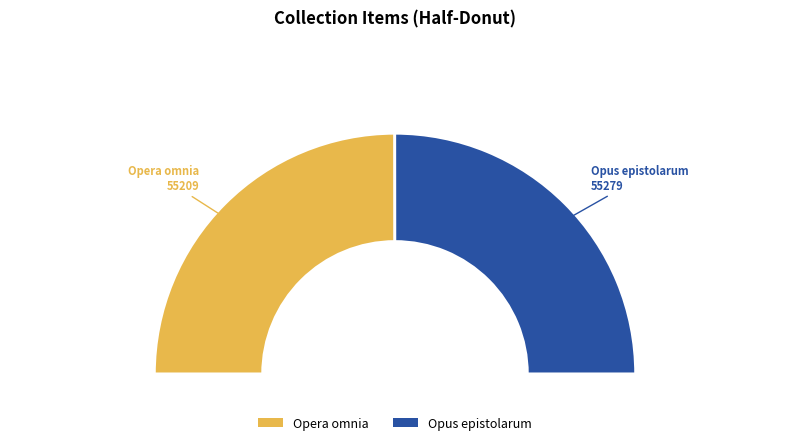

Which category has the smallest portion of the pie?

Opera omnia